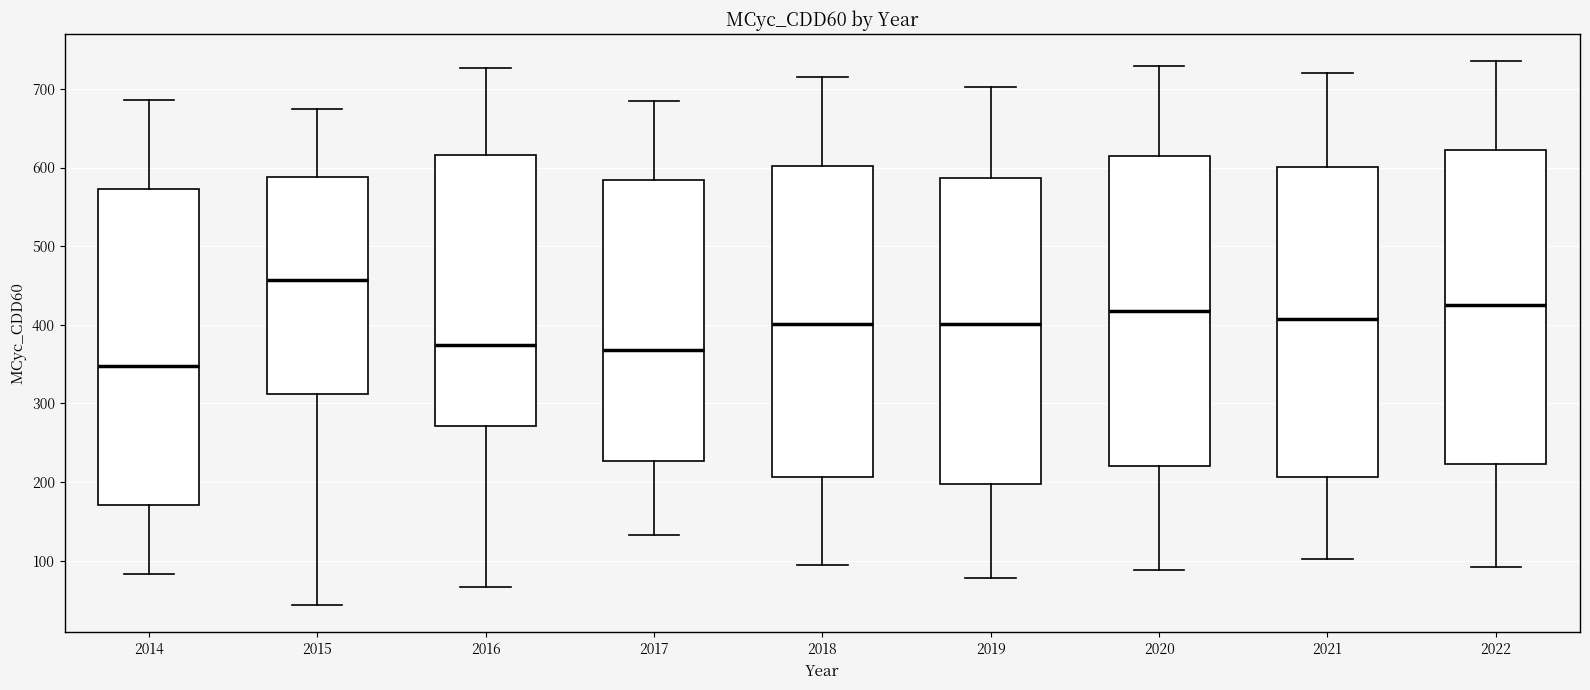

Reading left to right, transcribe this box plot: for each box, give where its median line is, the range the box spans, and where its two whiskers end, as read against the y-axis. The values are not printed on the chart, so give them approximately, as read against the axis.

2014: median 350, box 170 to 570, whiskers 80 to 690
2015: median 460, box 310 to 590, whiskers 40 to 670
2016: median 370, box 270 to 620, whiskers 70 to 730
2017: median 370, box 230 to 580, whiskers 130 to 680
2018: median 400, box 210 to 600, whiskers 100 to 720
2019: median 400, box 200 to 590, whiskers 80 to 700
2020: median 420, box 220 to 610, whiskers 90 to 730
2021: median 410, box 210 to 600, whiskers 100 to 720
2022: median 420, box 220 to 620, whiskers 90 to 740